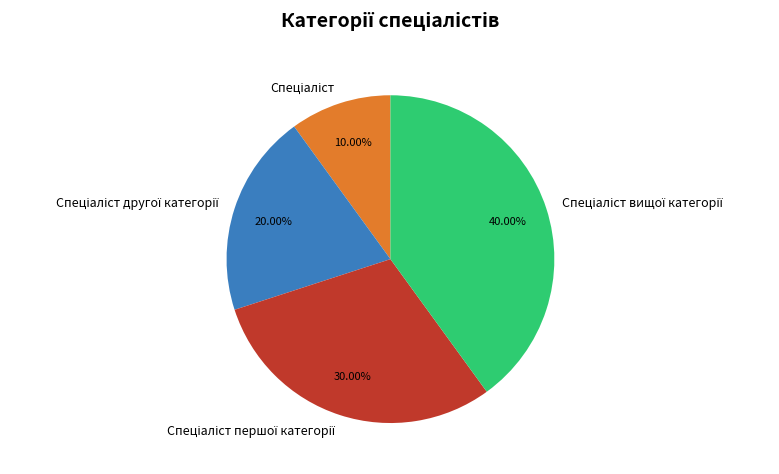

Is there any slice that represents more than half of the pie?

No